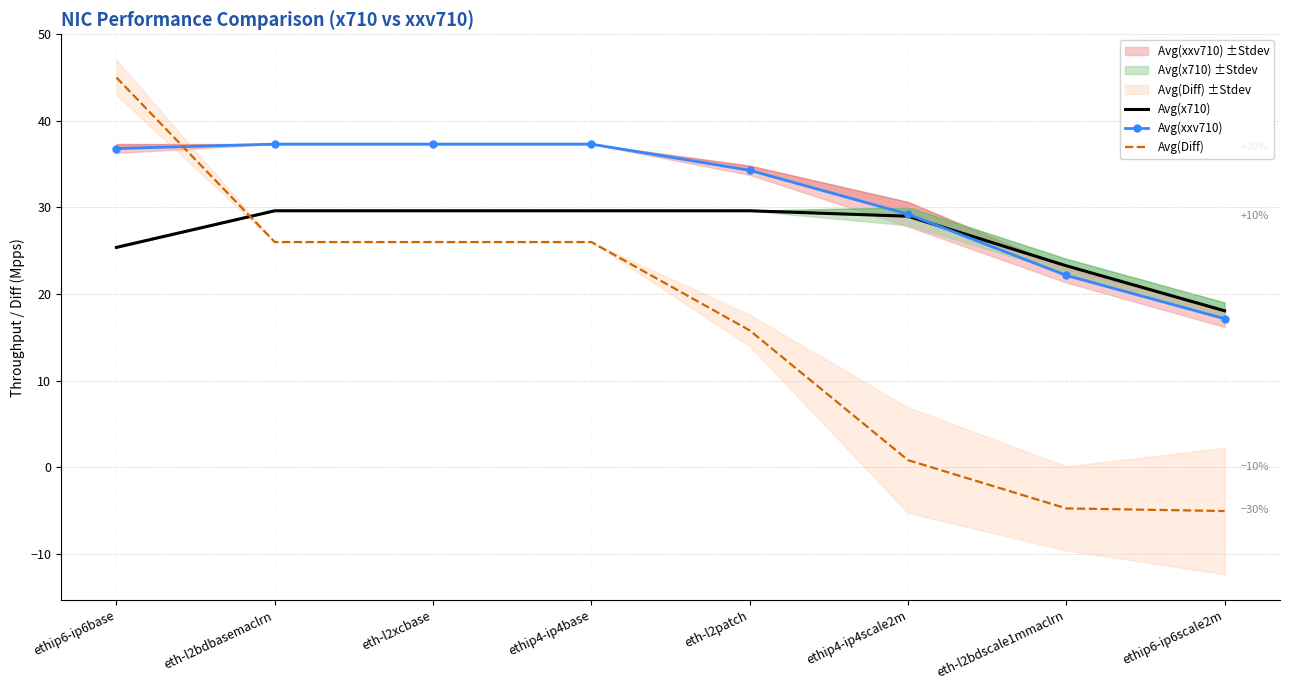

List the series in order of their peak value, lowest first.

Avg(x710), Avg(xxv710), Avg(Diff)